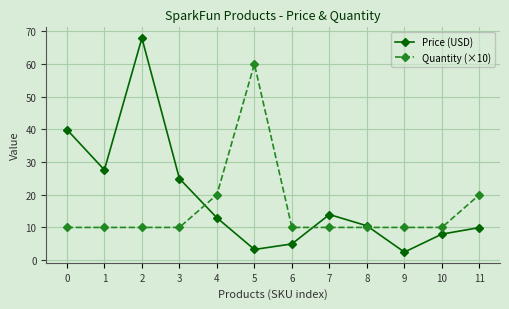

What is the highest value of the Quantity (×10) series?

60.0